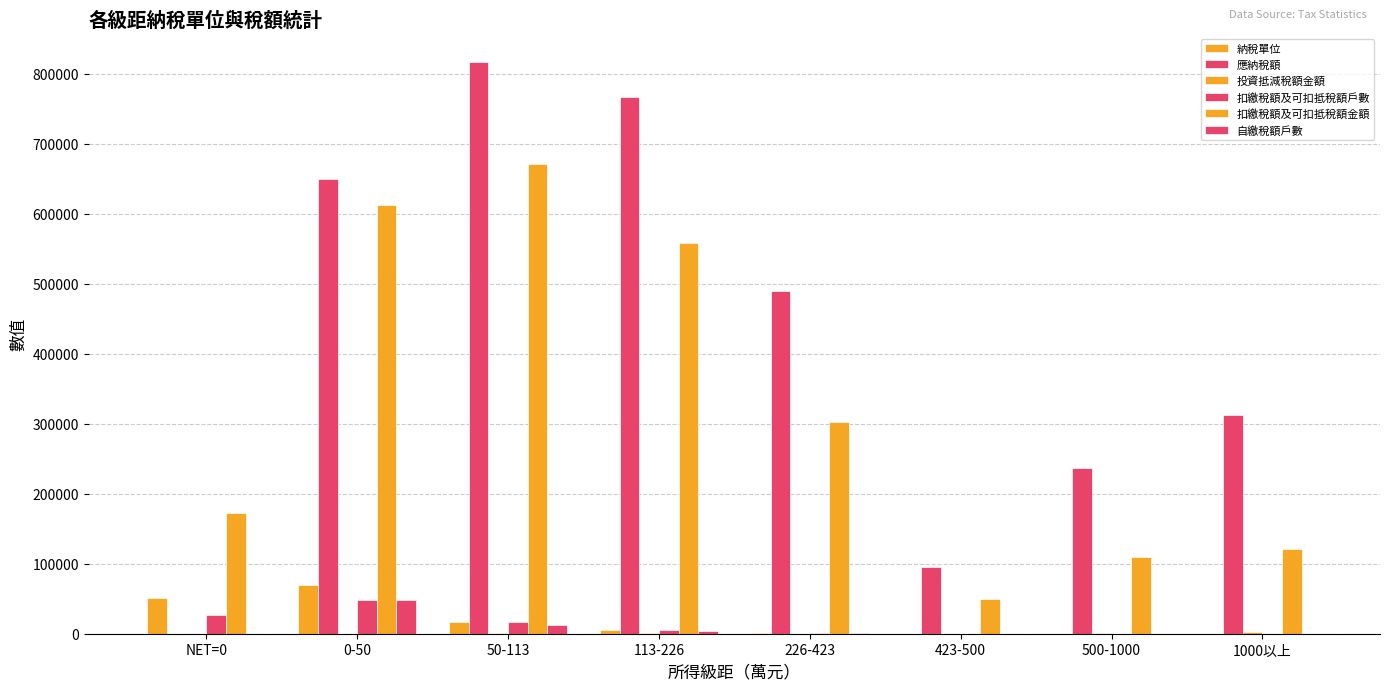

Count the number of data series in this chart.

6